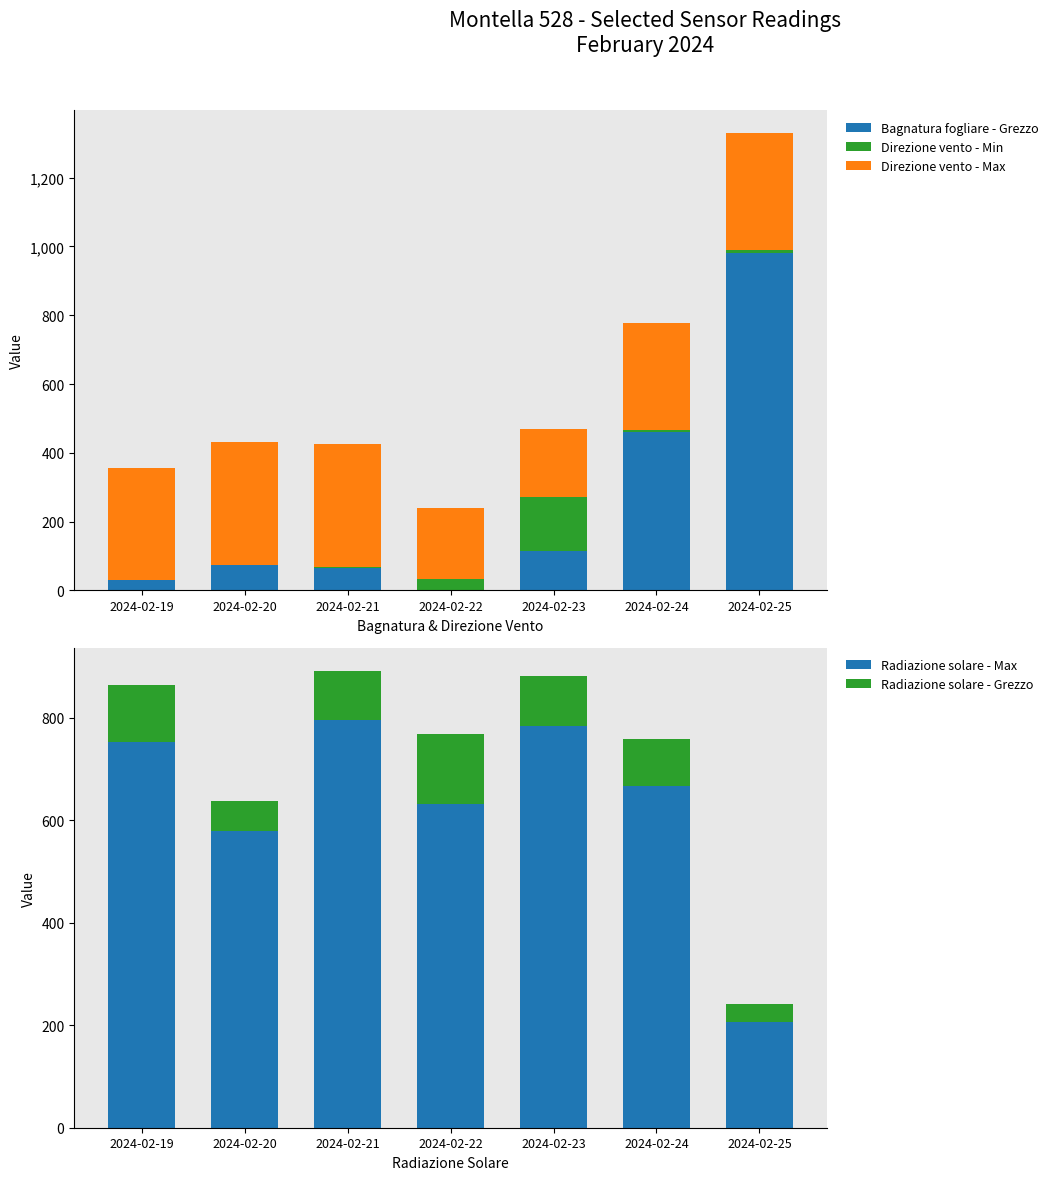

Which series has the largest total across all categories?

Radiazione solare - Max